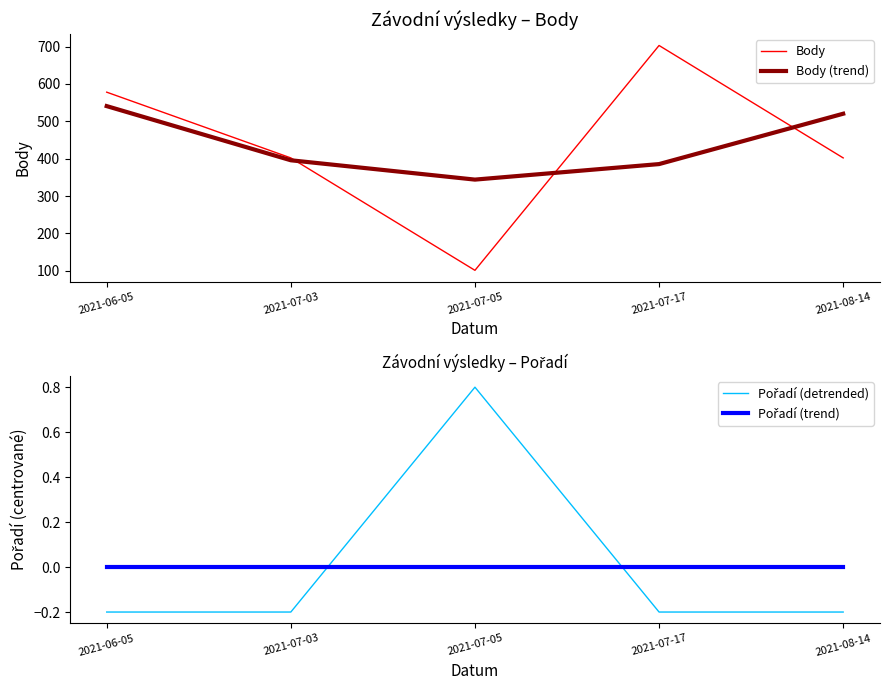

Rank the series at 2021-07-03 from highest to lowest value.

Body, Body (trend), Pořadí (trend), Pořadí (detrended)